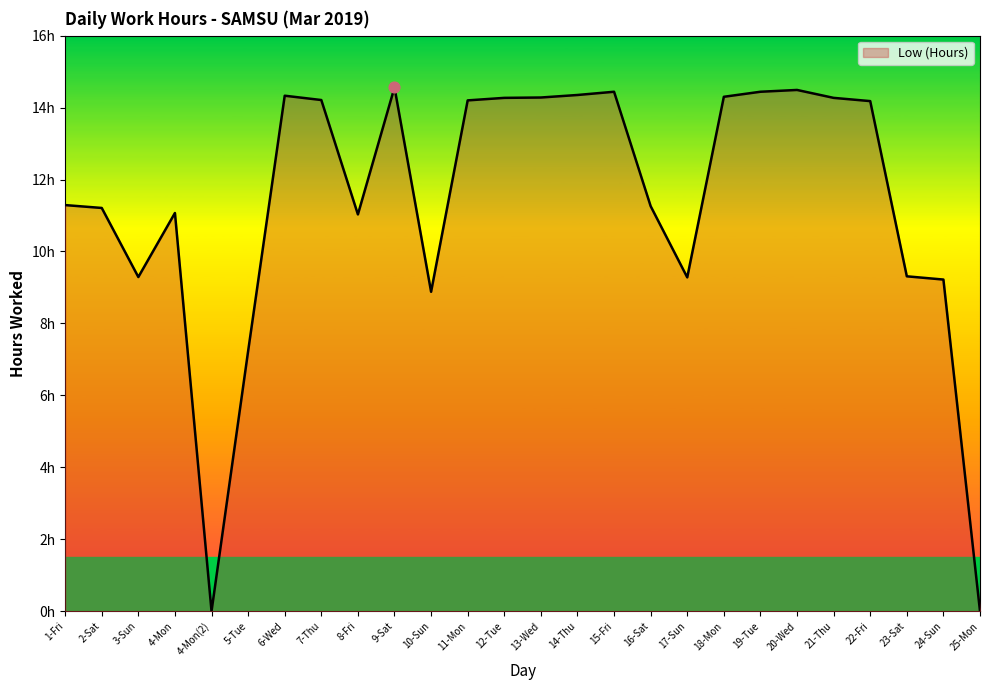

What is the ratio of the value at 12-Tue to the value at 7-Thu?

1.0